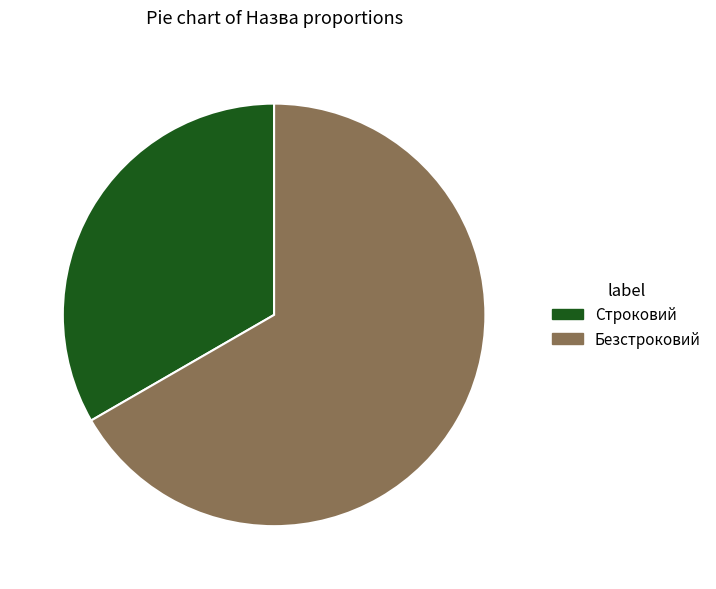

True or false: Безстроковий accounts for 67% of the total.

True